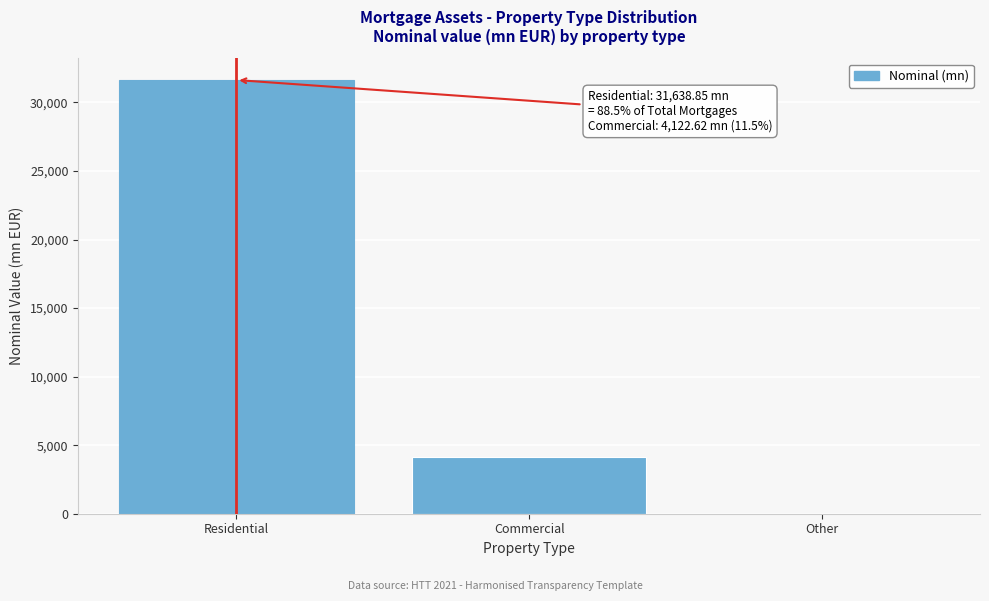

What is the sum of all values?

35761.5